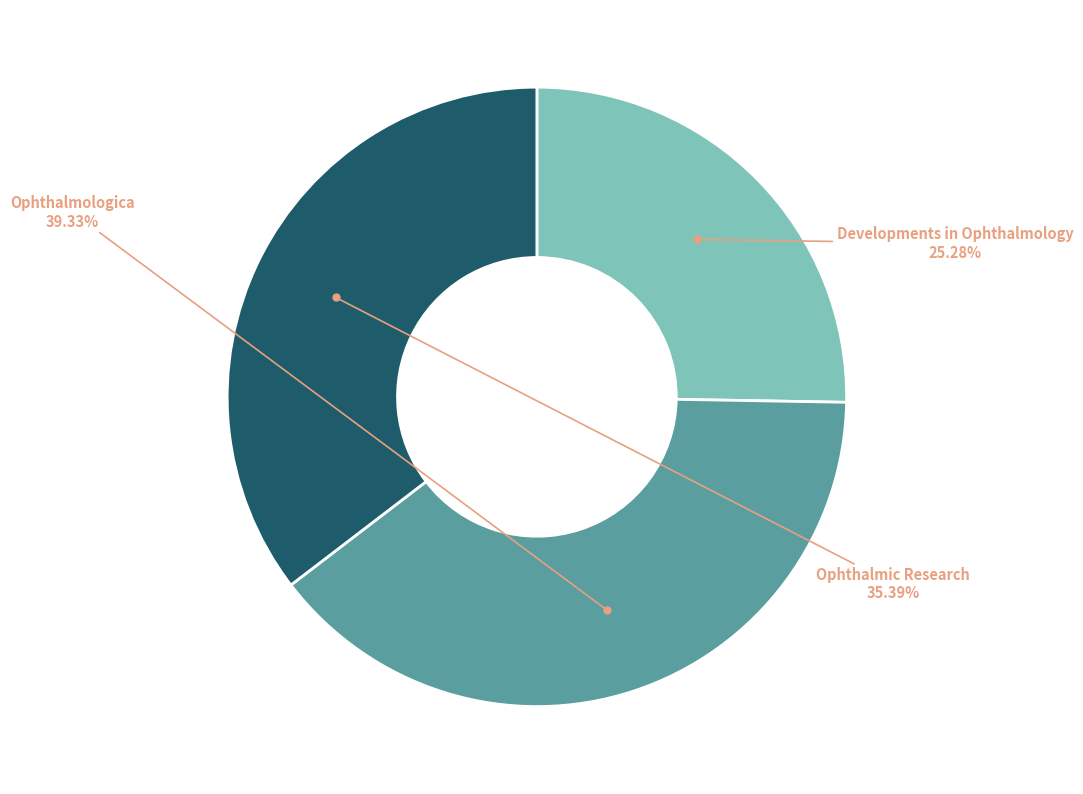

Is there any slice that represents more than half of the pie?

No